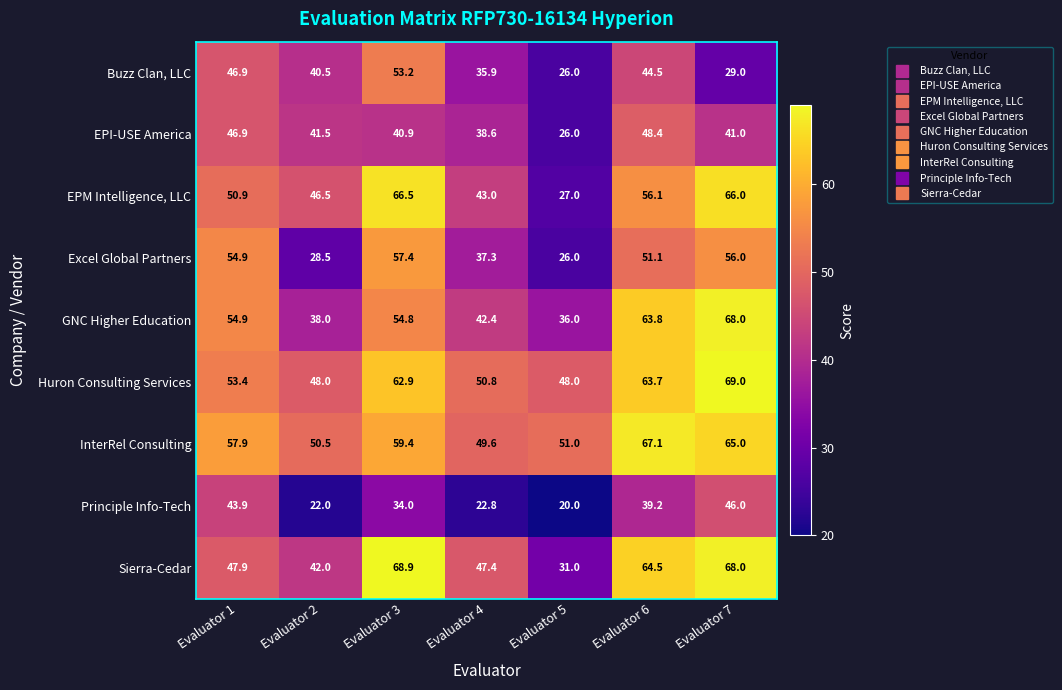

What is the maximum value shown in the chart?

69.0